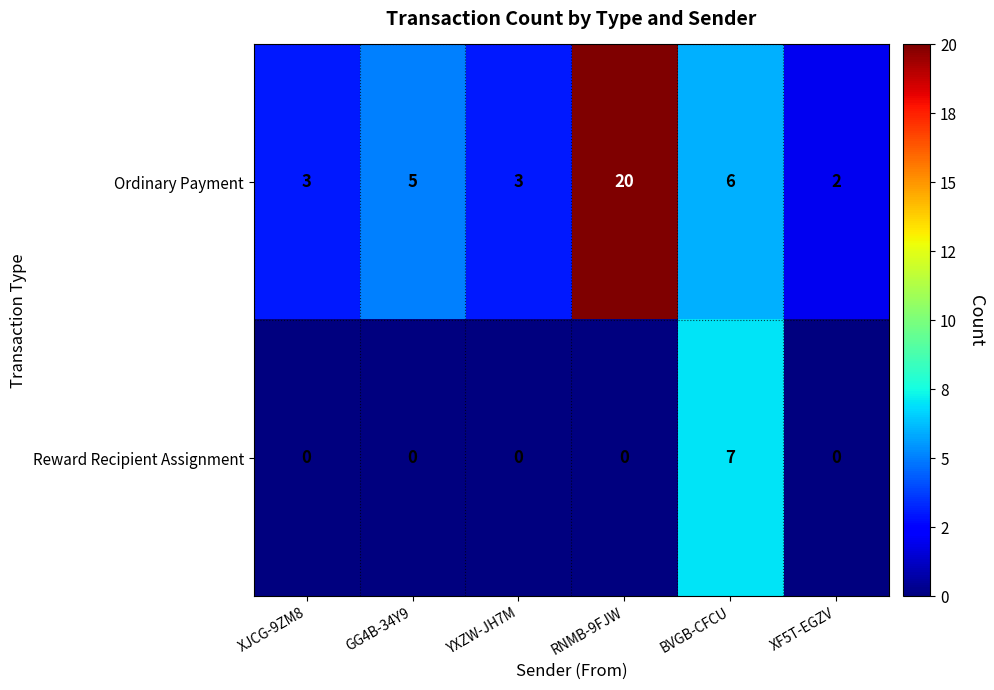

What is the total value across all series at GG4B-34Y9?

5